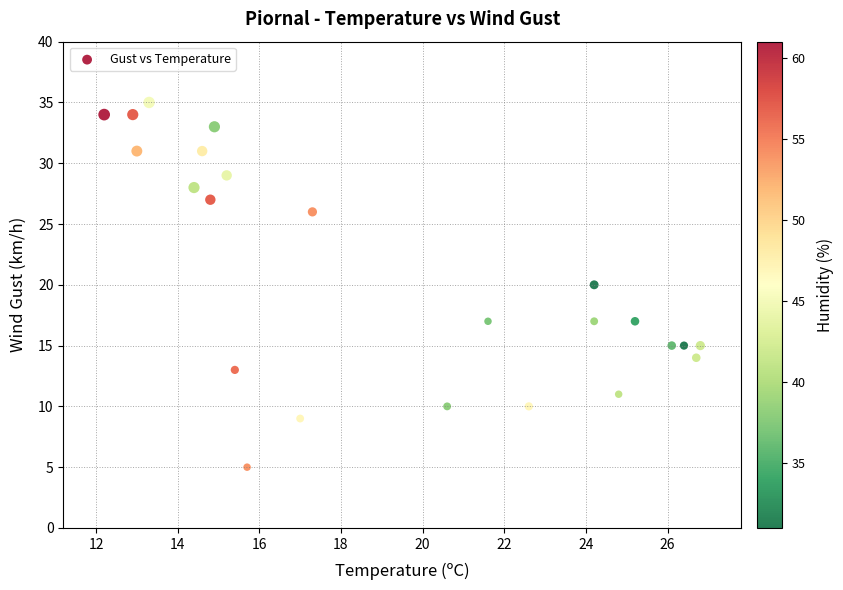

What is the range of Y values (max minus min)?

30